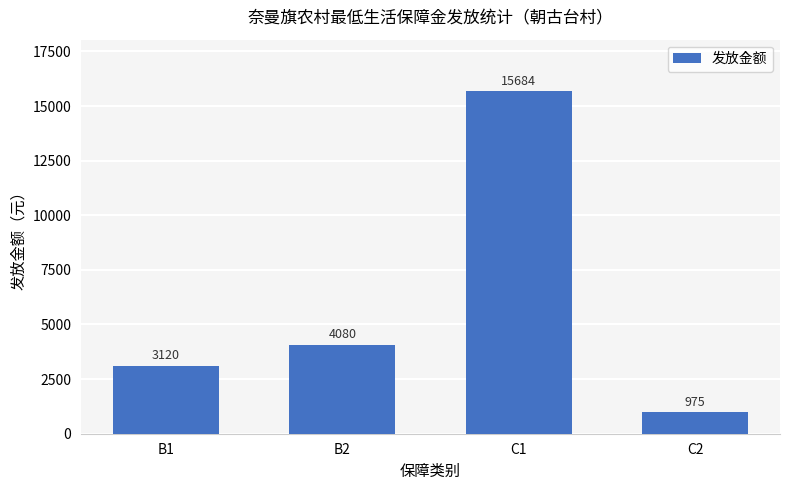

List the labels in order of value, smallest first.

C2, B1, B2, C1